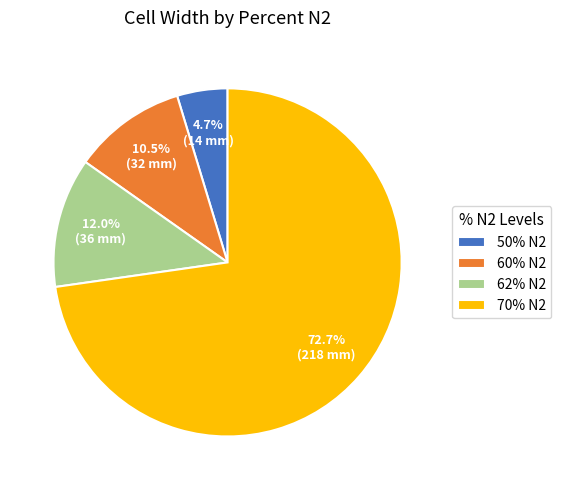

Combined, do 60% N2 and 62% N2 account for over 50%?

No